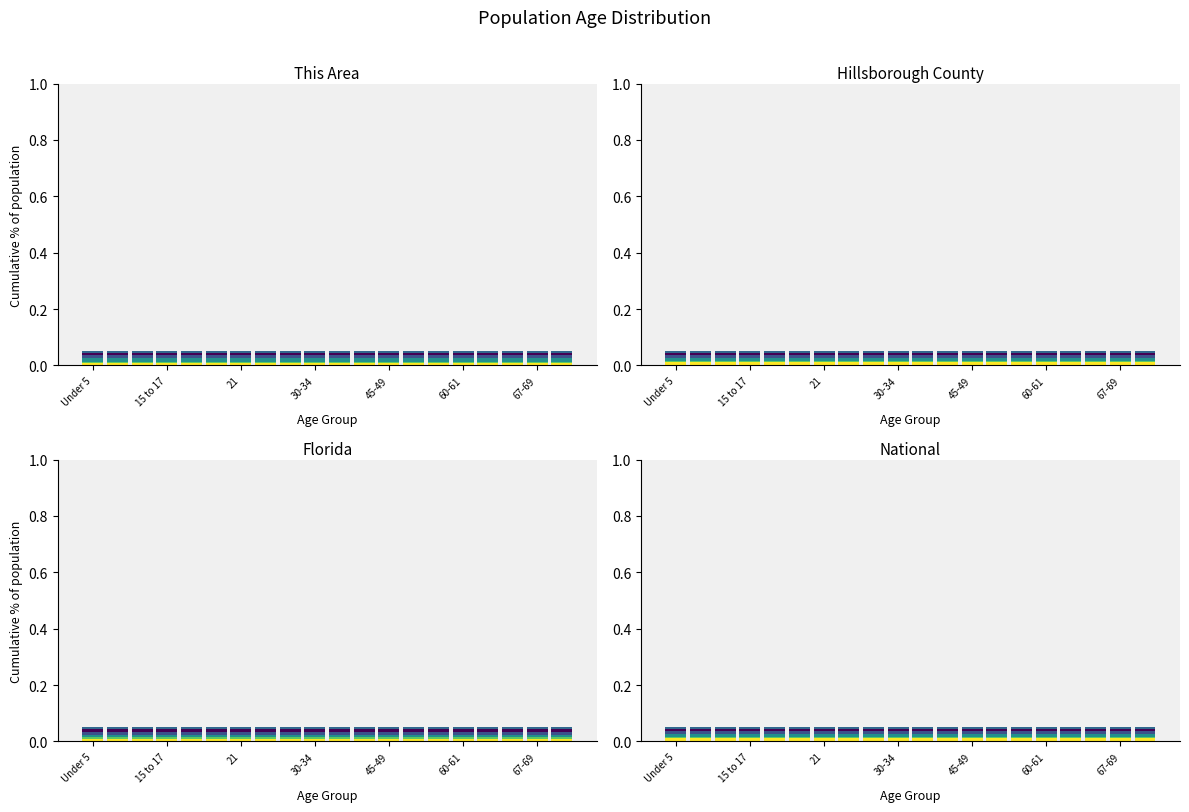

What is the sum of all Band 1 values?

0.2